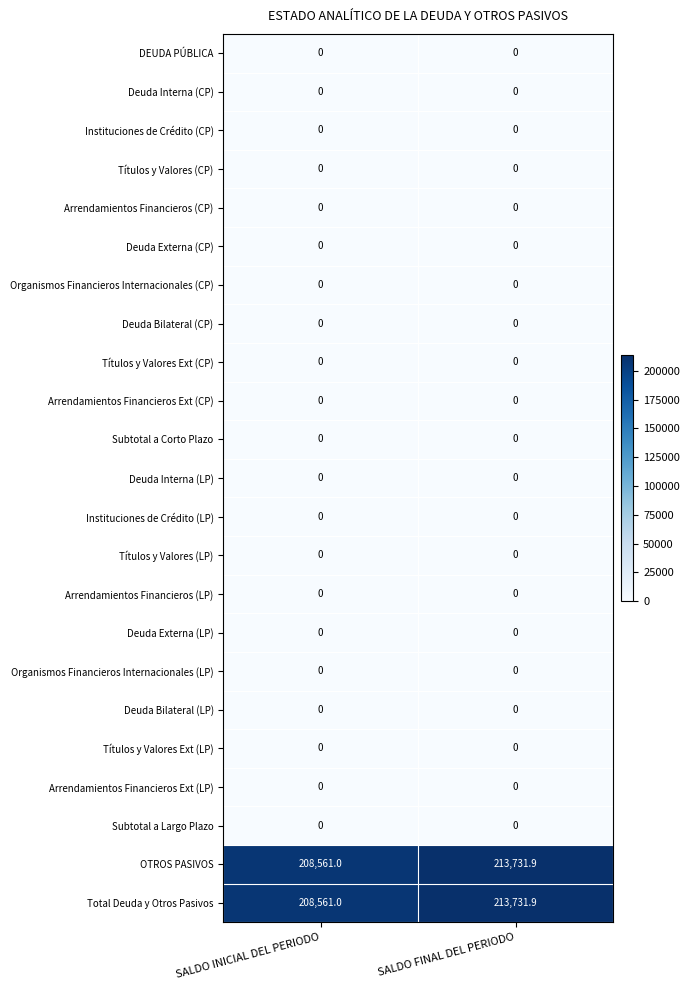

The Deuda Interna (CP) series shows 0.0 at SALDO INICIAL DEL PERIODO. True or false?

True